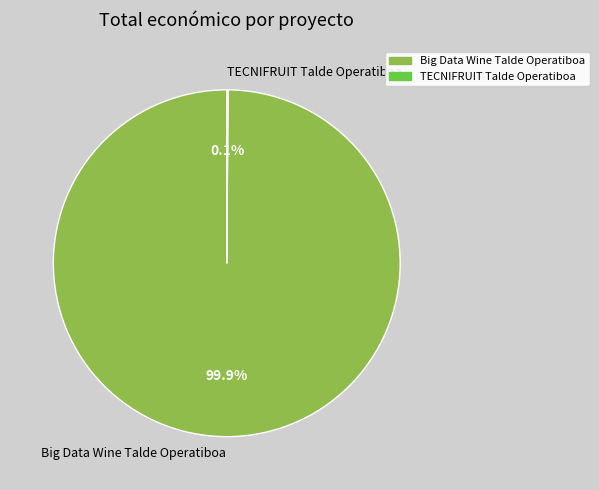

Which category has the biggest portion of the pie?

Big Data Wine Talde Operatiboa